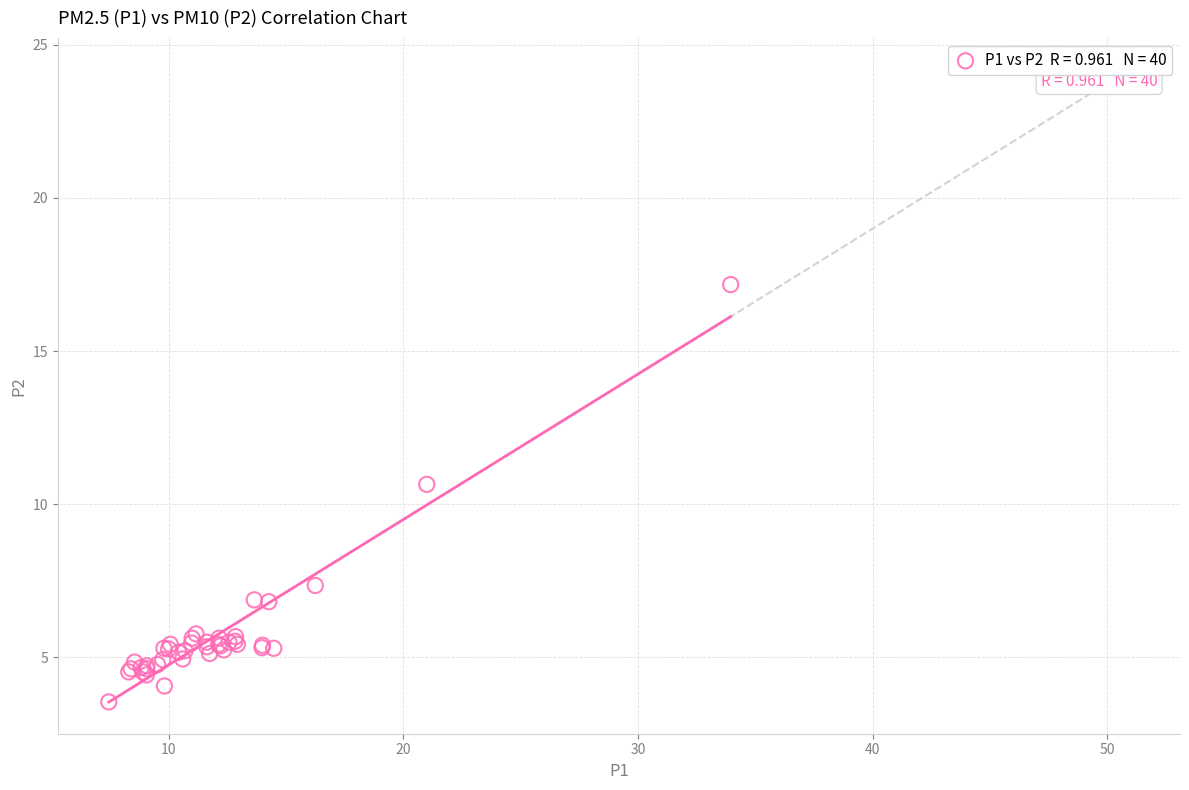

What Y value in the scatter plot is closest to 10?

10.7